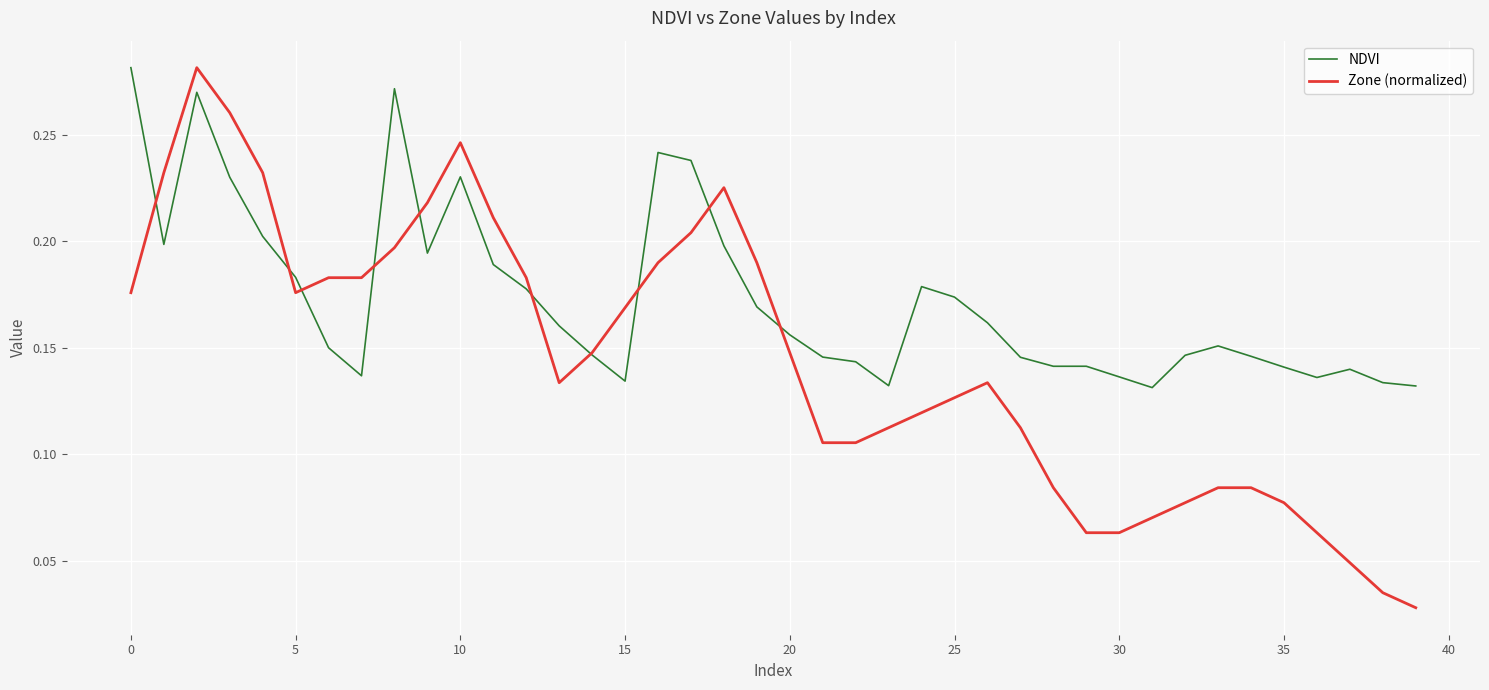

Does the chart display data point markers on the line(s)?

No